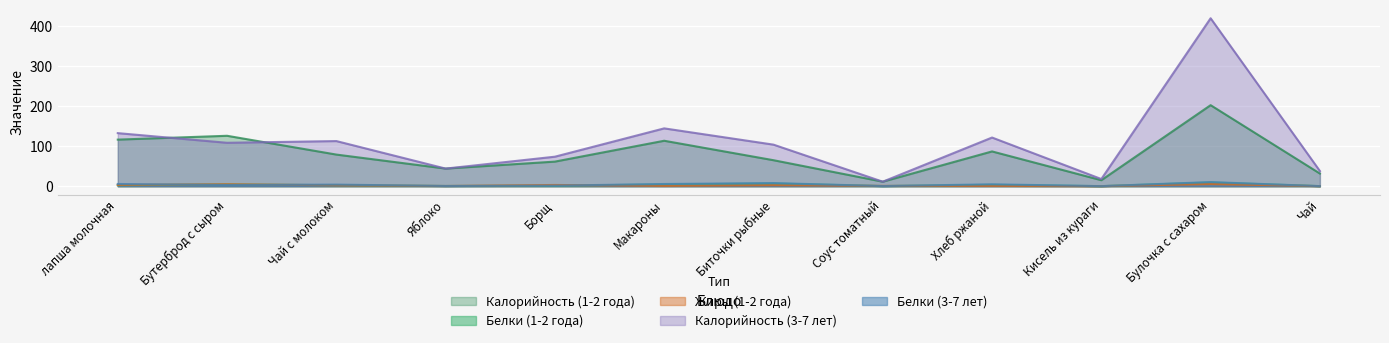

What is the highest value of the Белки (1-2 года) series?

9.2